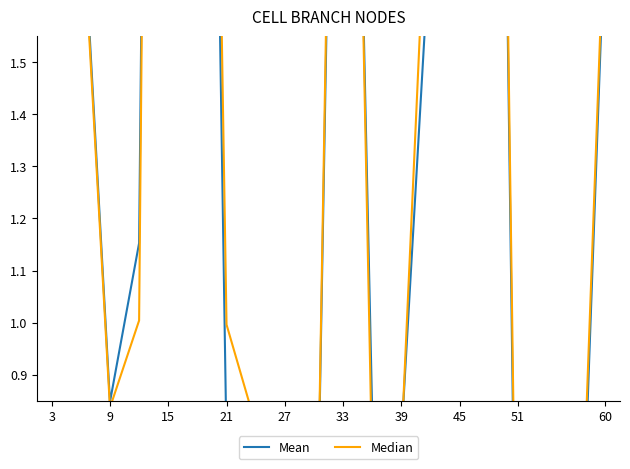

Where does the Median series first go above 1?

3